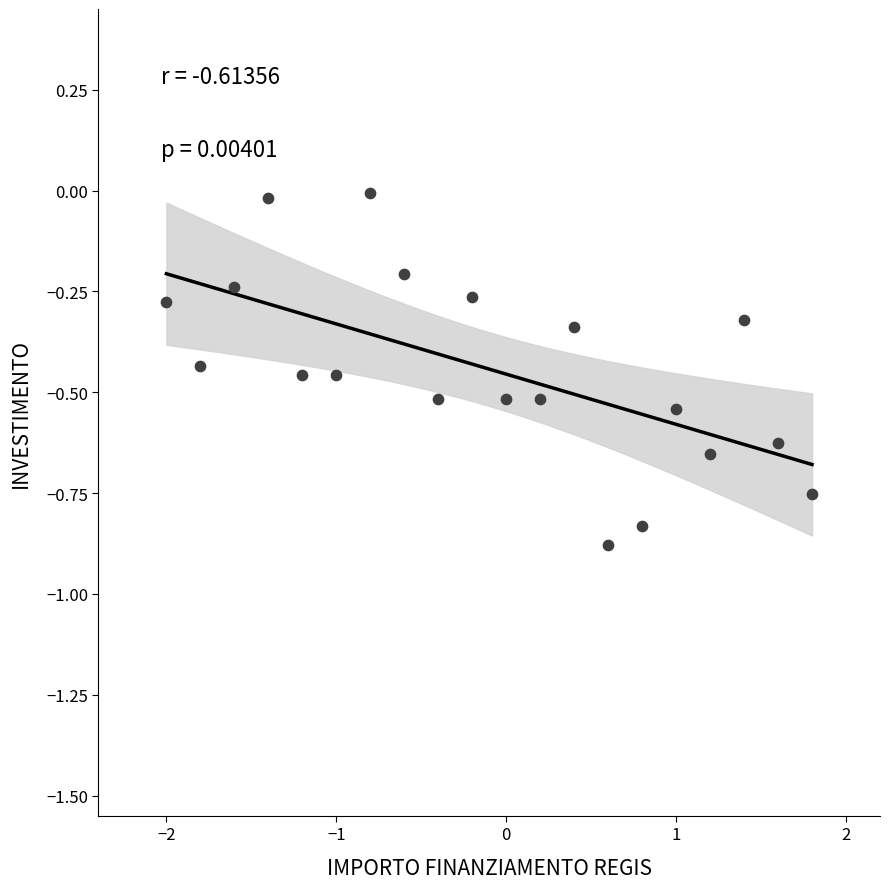

What is the range of X values (max minus min)?

3.8